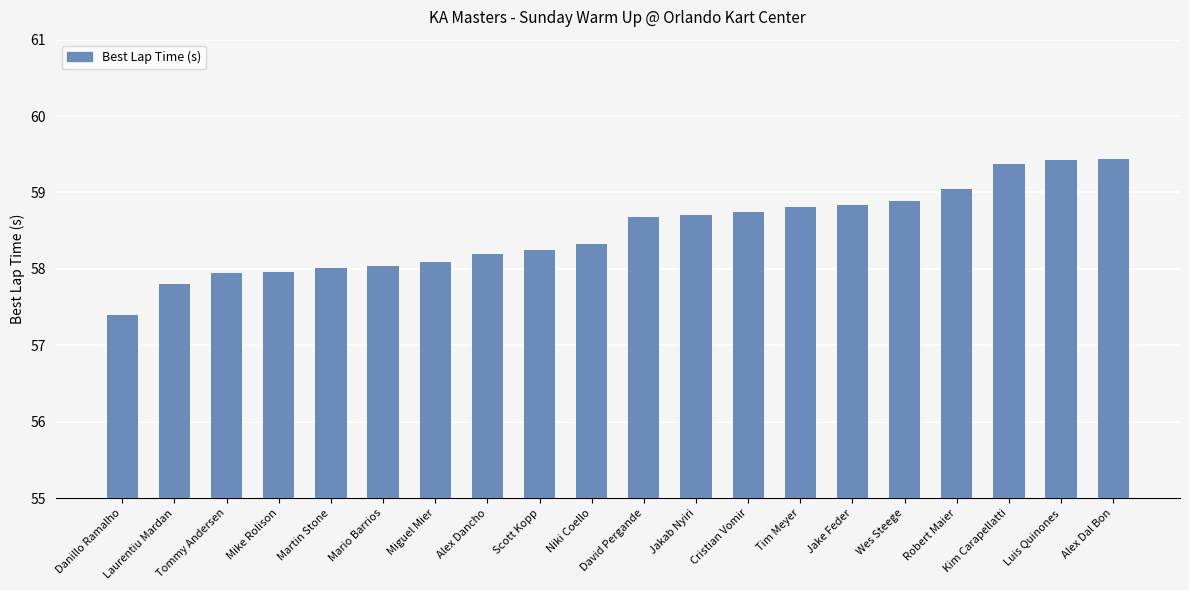

Is it true that the value at Wes Steege is 77.7?

False